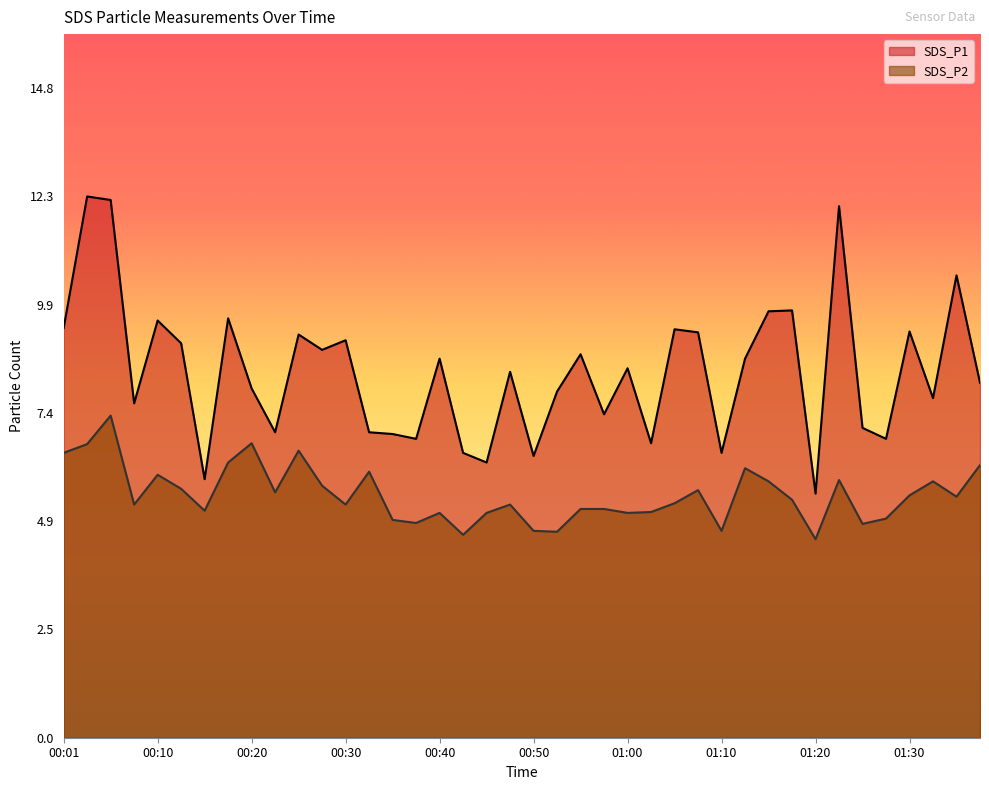

At which category does SDS_P1 reach its first local valley?

00:08